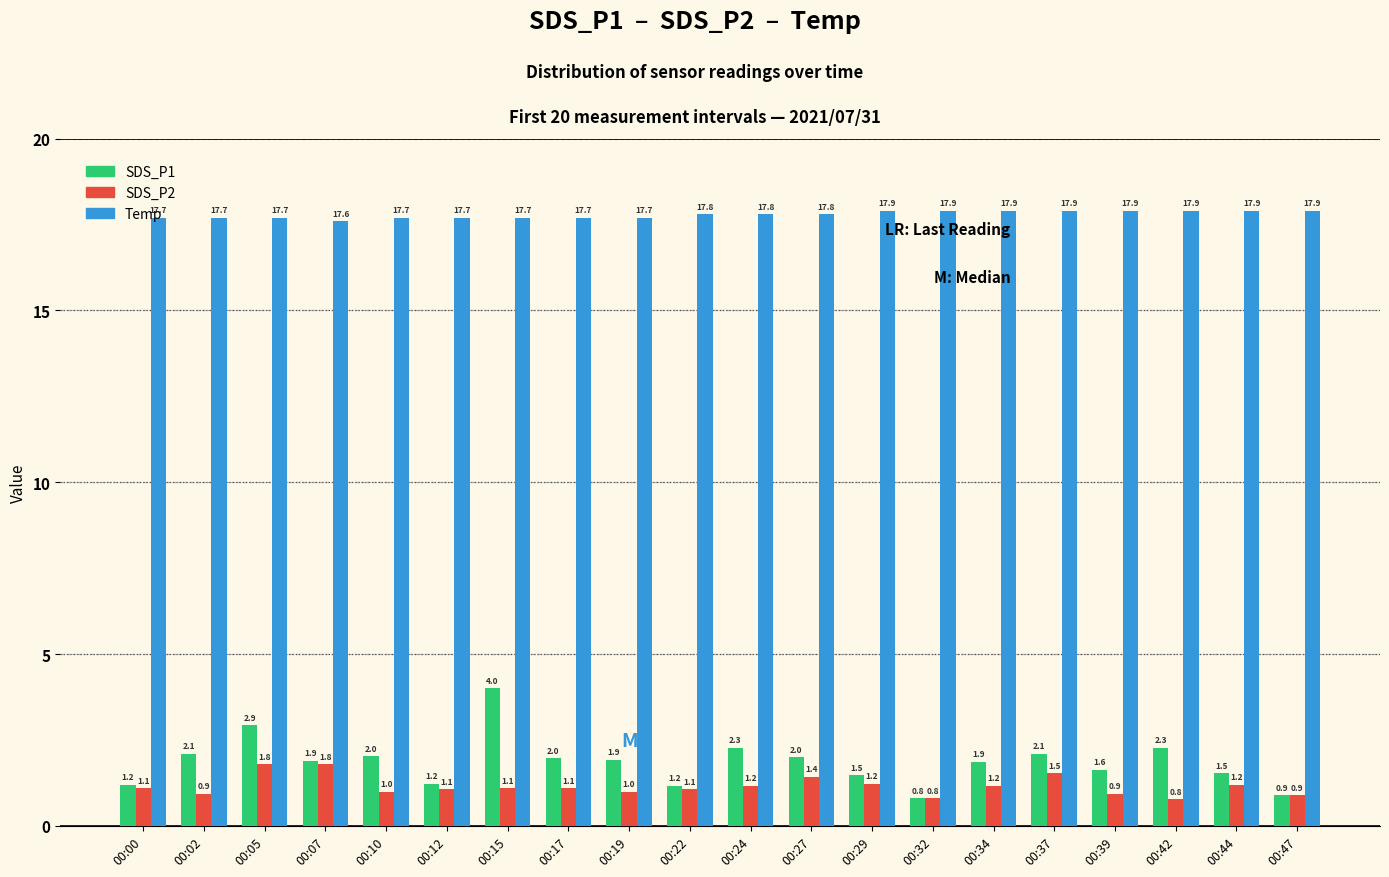

What is the difference between the highest and lowest values at 00:32?

17.1